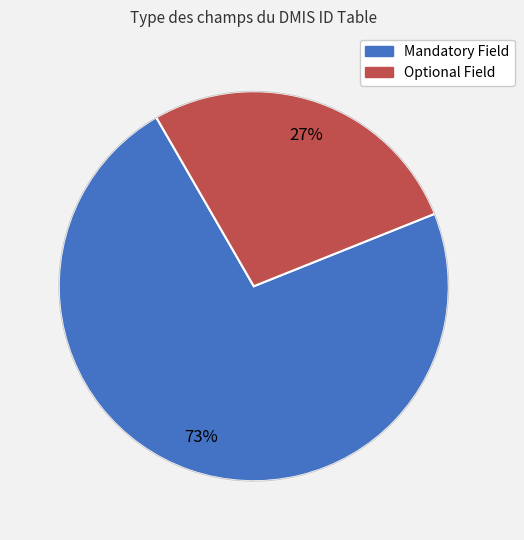

How many slices are in this pie chart?

2